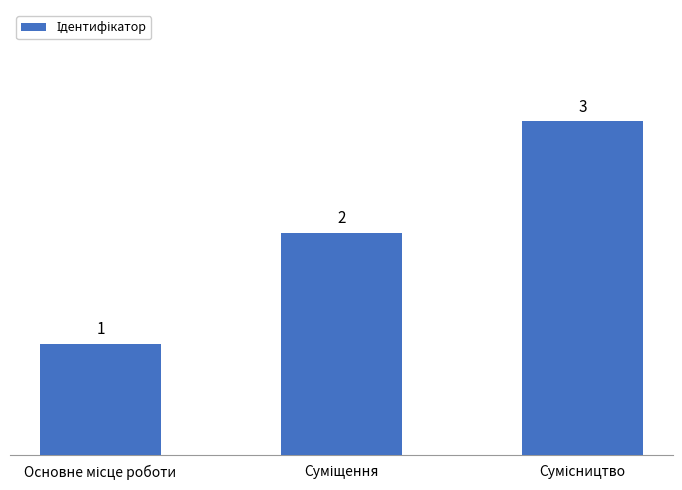

How many values are below 2?

1